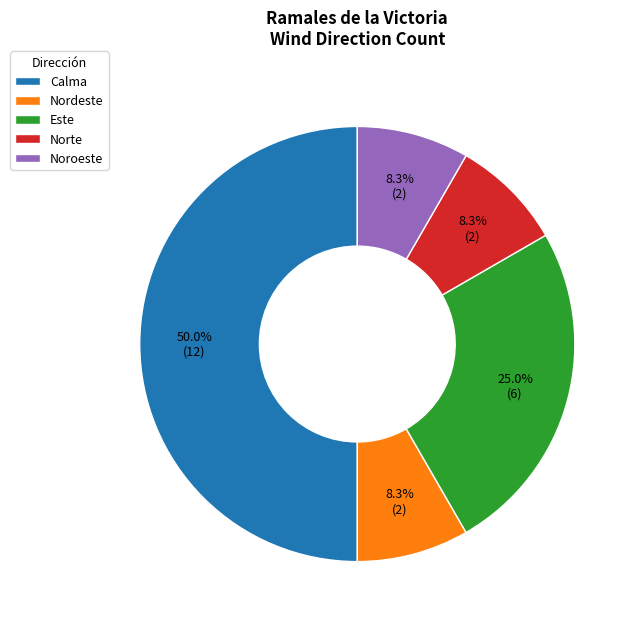

How much of the chart is everything except Este?

75.0%